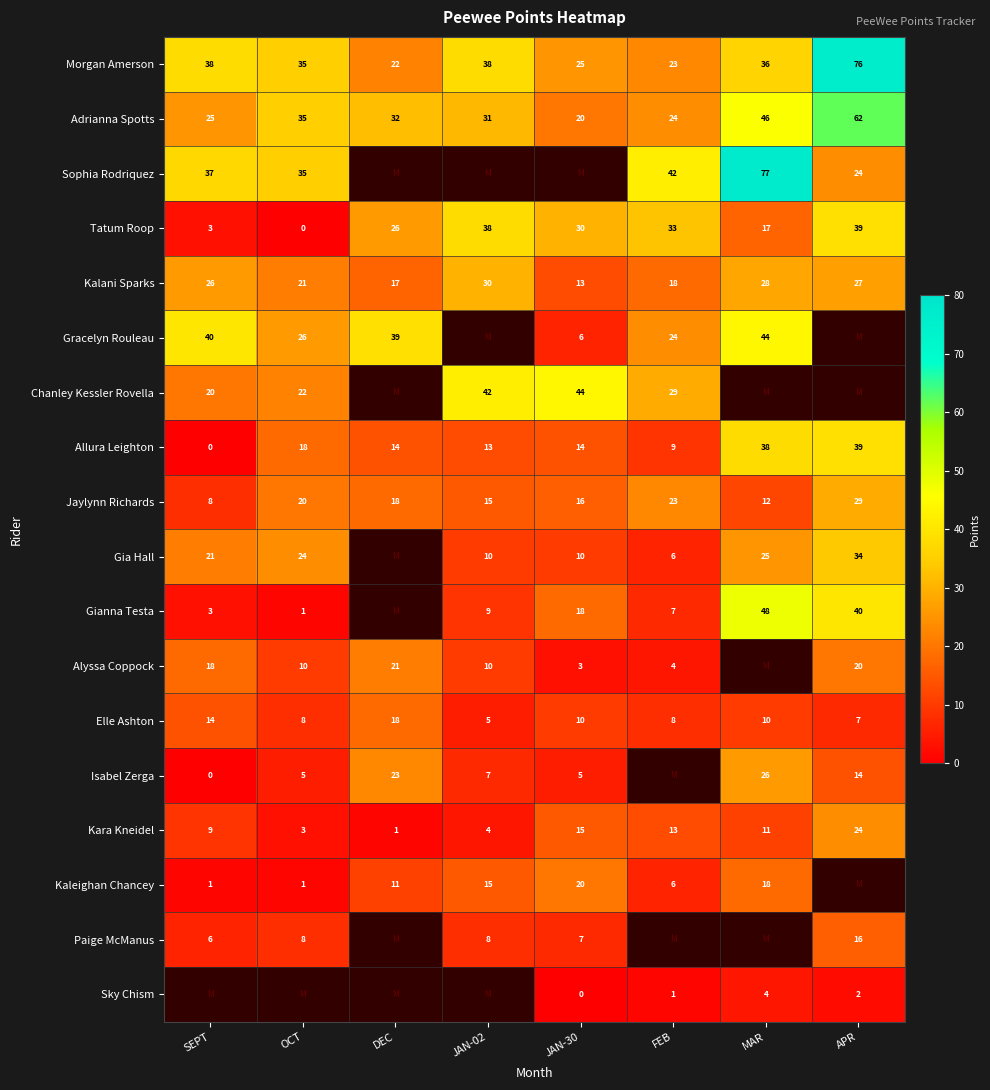

What is the difference between the Alyssa Coppock values at DEC and JAN-30?

18